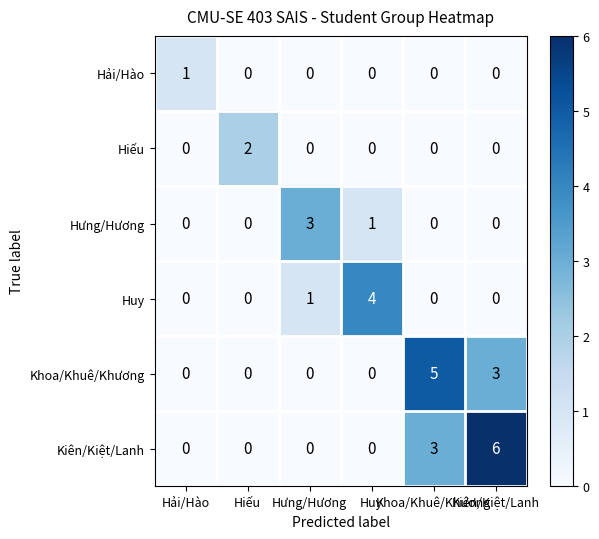

At how many categories does at least one series exceed 0?

6